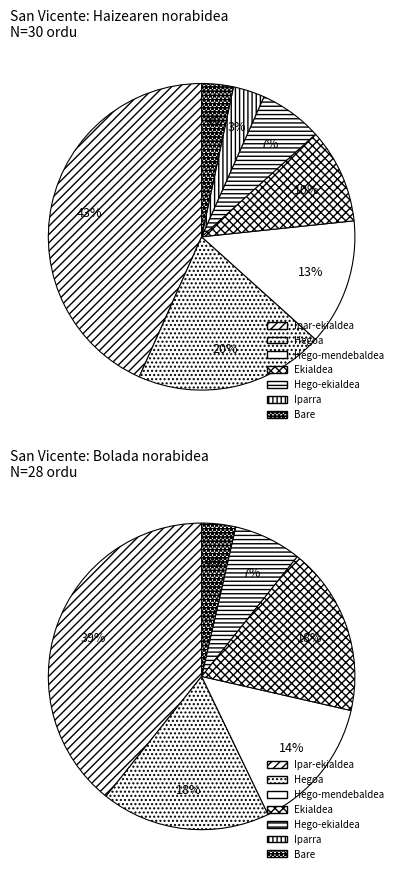

What is the total percentage of Iparra and Hego-ekialdea?

10.0%